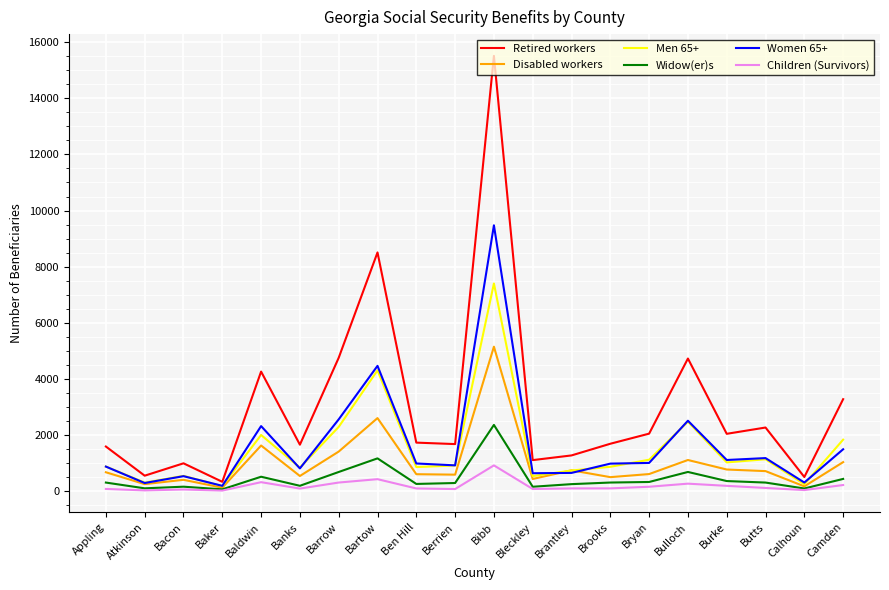

How many lines are shown in the chart?

6